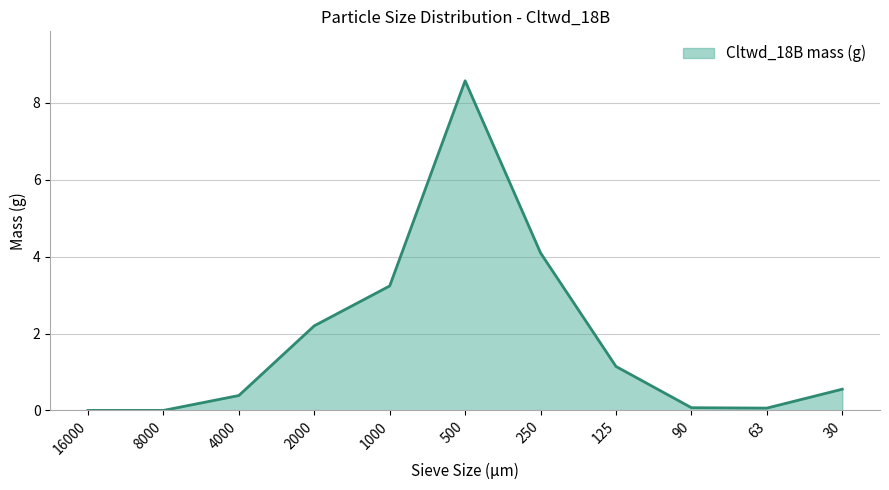

Between 500 and 125, which is larger?

500